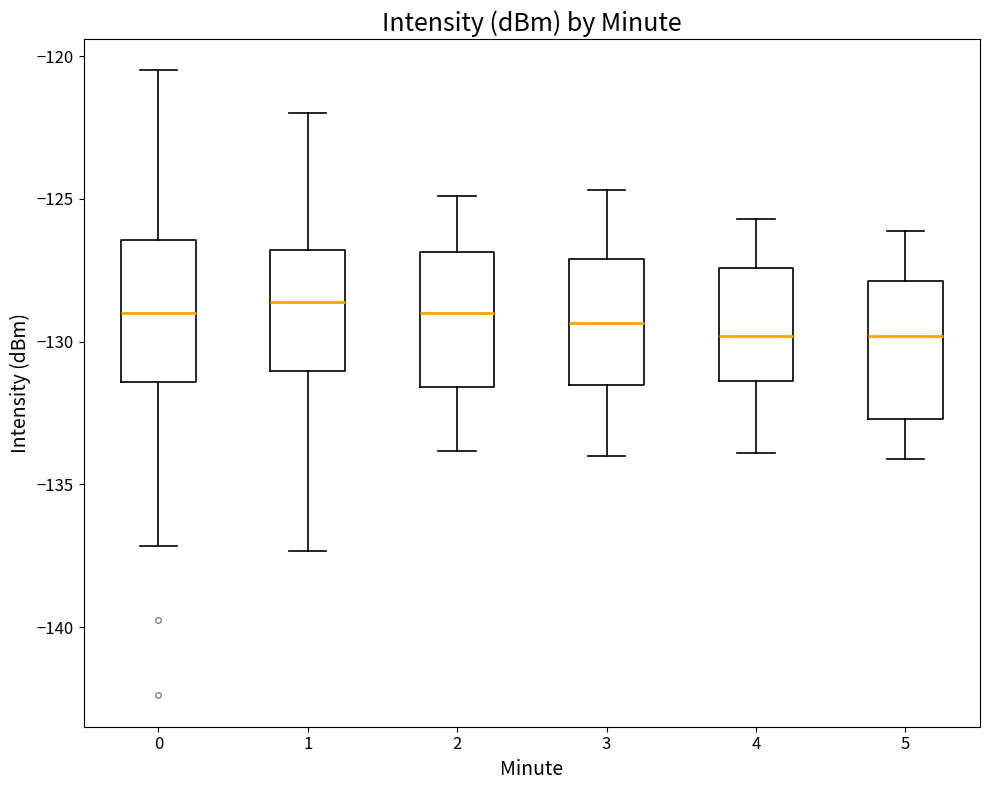

Reading left to right, read every box against the y-axis: the position of its median line, the range the box covers, and the ends of its whiskers. The values are not printed on the chart, so give them approximately, as read against the axis.

0: median -129.0, box -131.5 to -126.5, whiskers -137.0 to -120.5
1: median -128.5, box -131.0 to -127.0, whiskers -137.5 to -122.0
2: median -129.0, box -131.5 to -127.0, whiskers -134.0 to -125.0
3: median -129.5, box -131.5 to -127.0, whiskers -134.0 to -124.5
4: median -130.0, box -131.5 to -127.5, whiskers -134.0 to -125.5
5: median -130.0, box -132.5 to -128.0, whiskers -134.0 to -126.0